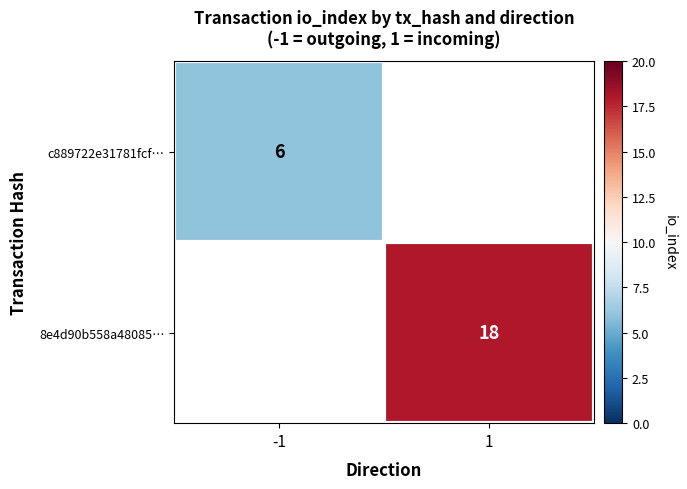

True or false: 8e4d90b558a48085… has a value of 18 at 1.

True